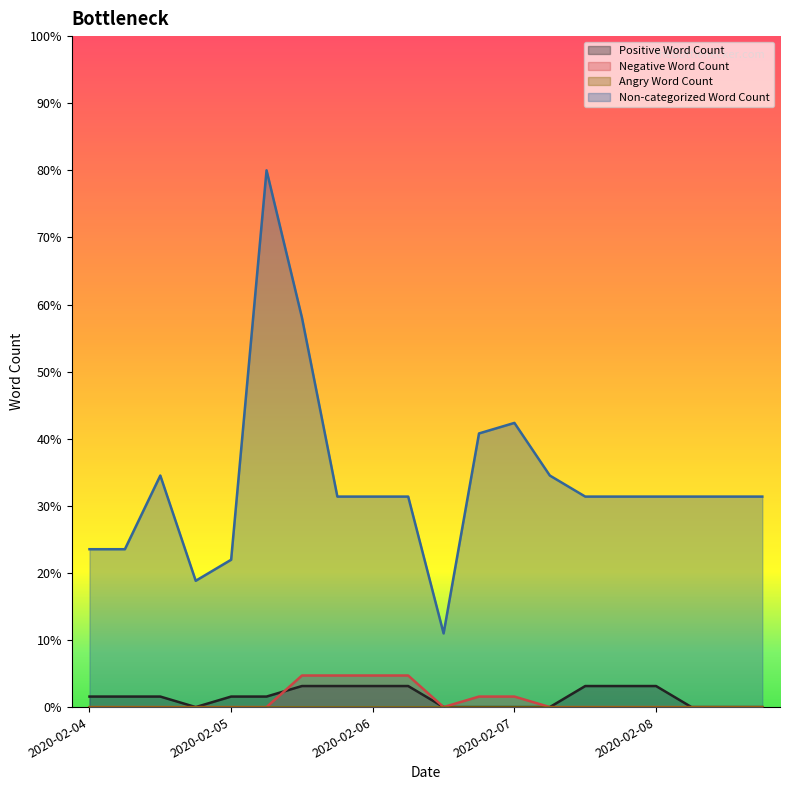

What value does the Non-categorized Word Count series have at 2020-02-04?

23.5